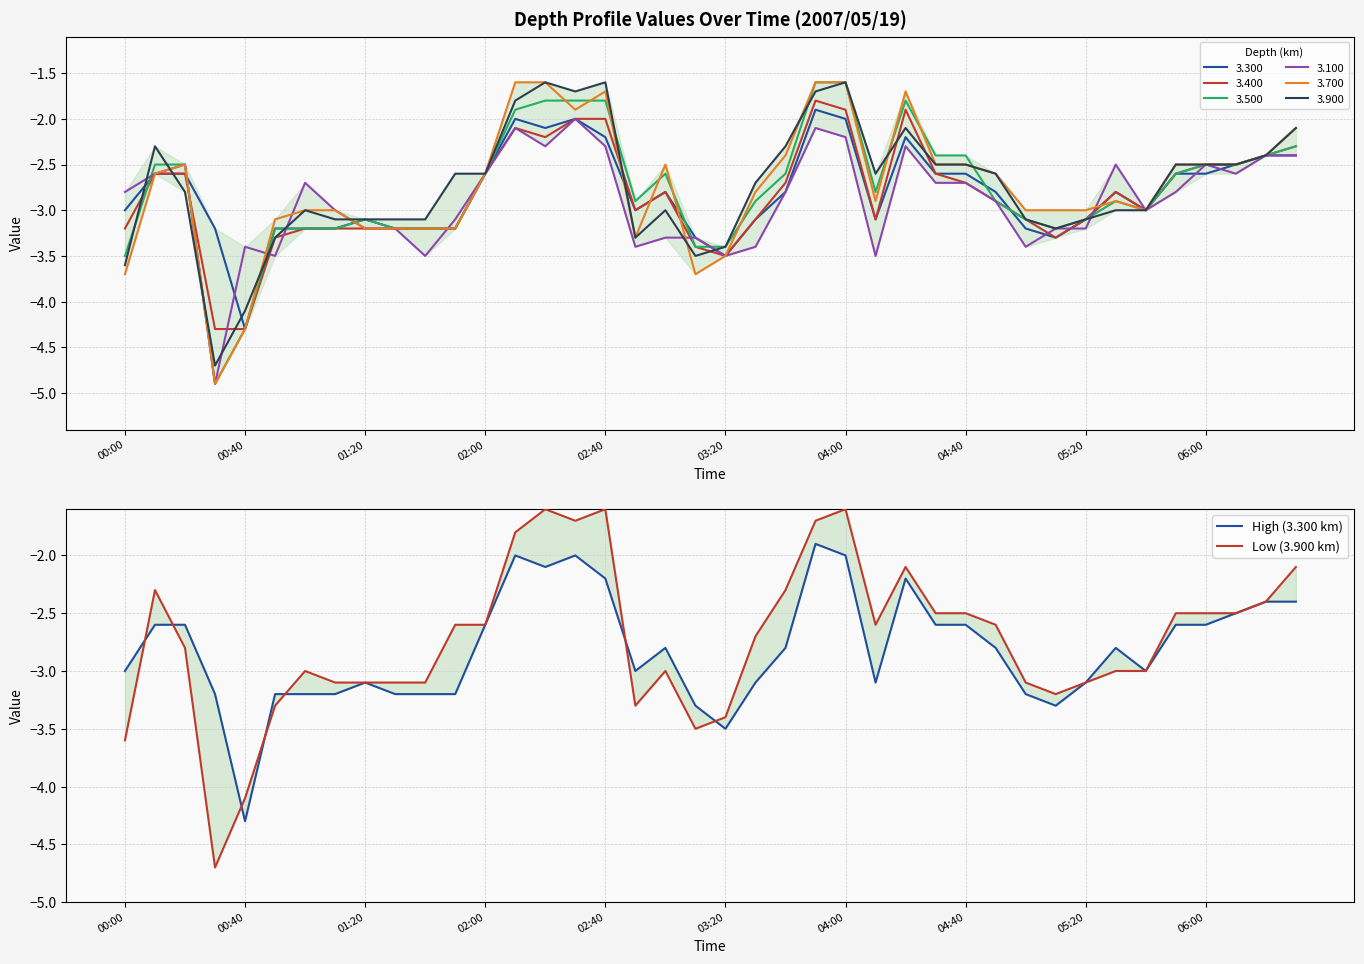

How many times do High (3.300 km) and Low (3.900 km) cross each other?

7